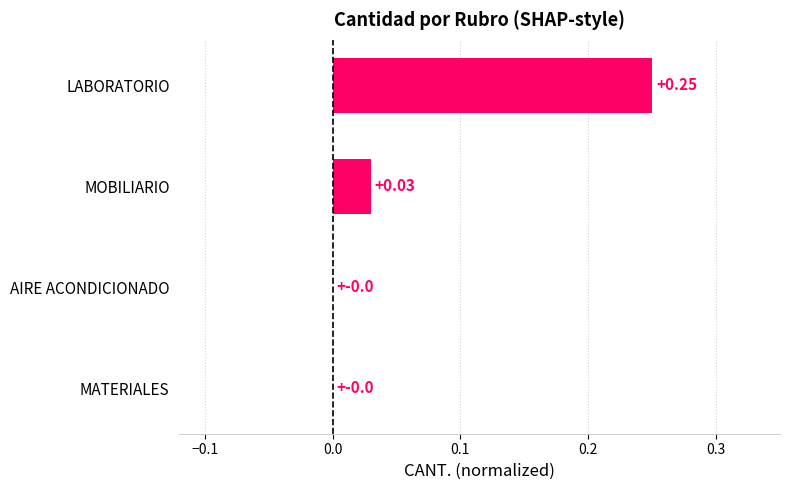

How many distinct data groups are displayed?

1